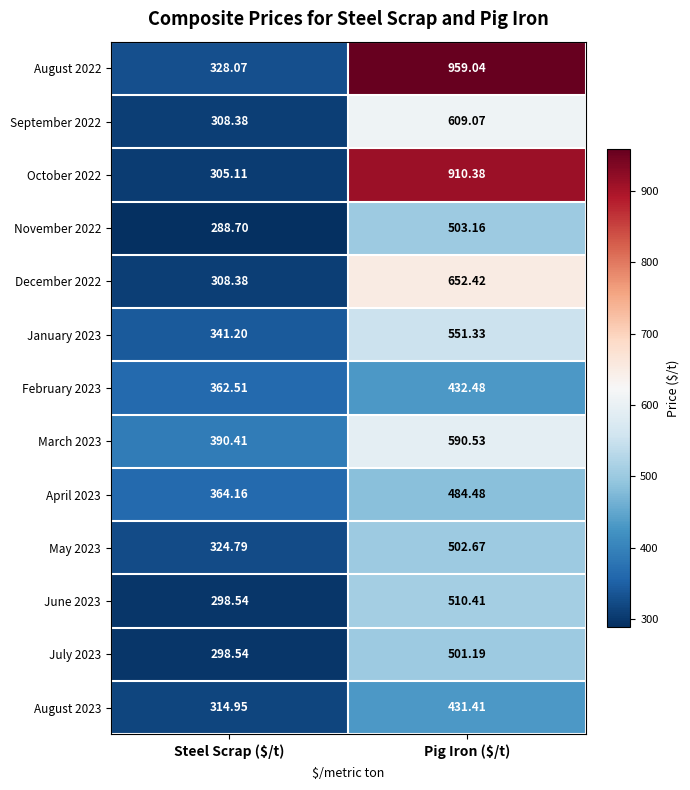

Where is December 2022 nearest to the value 480?

Steel Scrap ($/t)